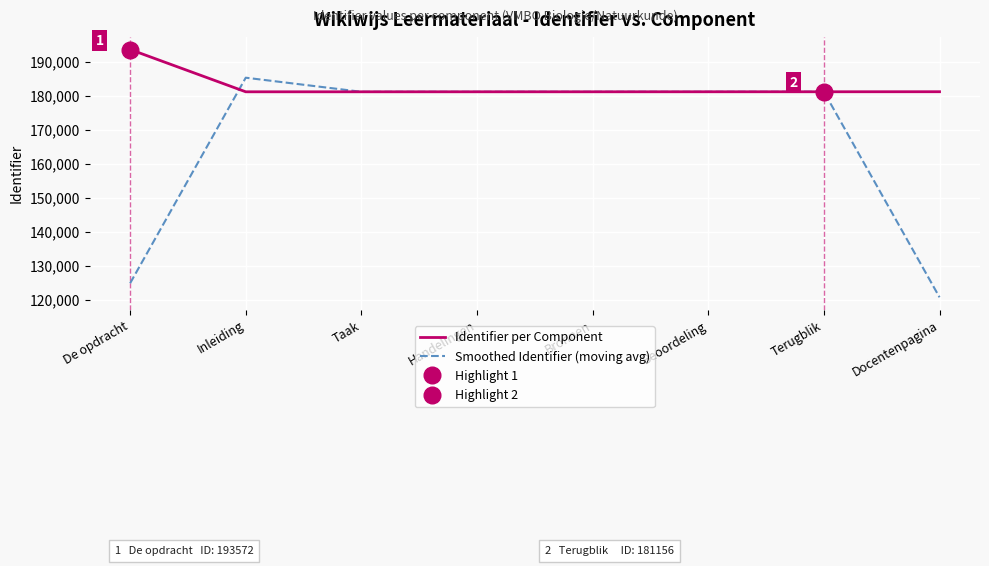

How many lines are shown in the chart?

2